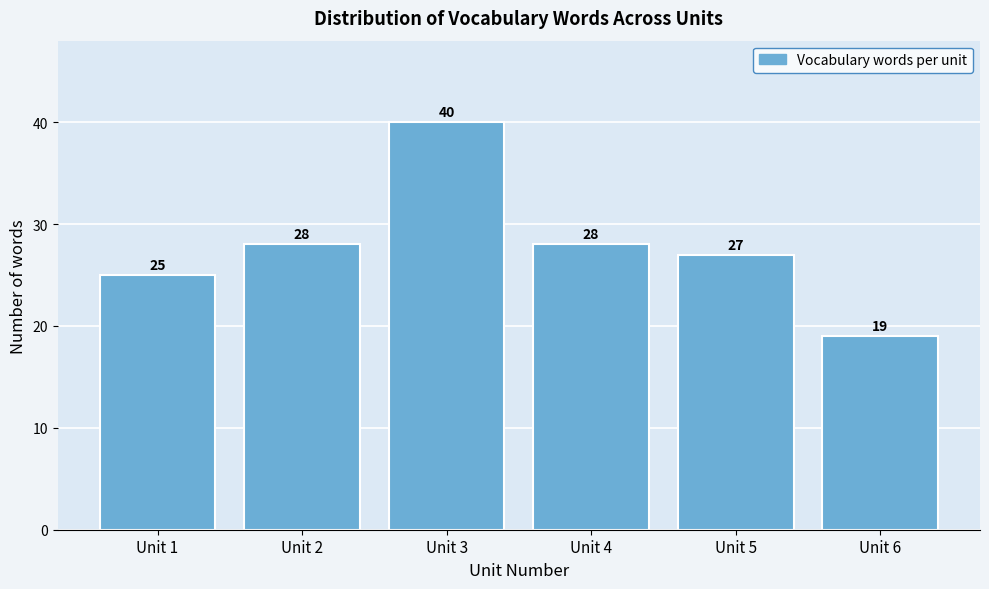

Reading left to right, transcribe all the data shown in this chart.

Unit 1=25	Unit 2=28	Unit 3=40	Unit 4=28	Unit 5=27	Unit 6=19